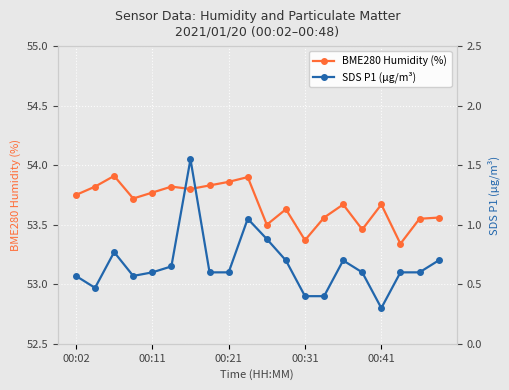

Count the BME280 Humidity (%) values in the range 53 to 54.

20